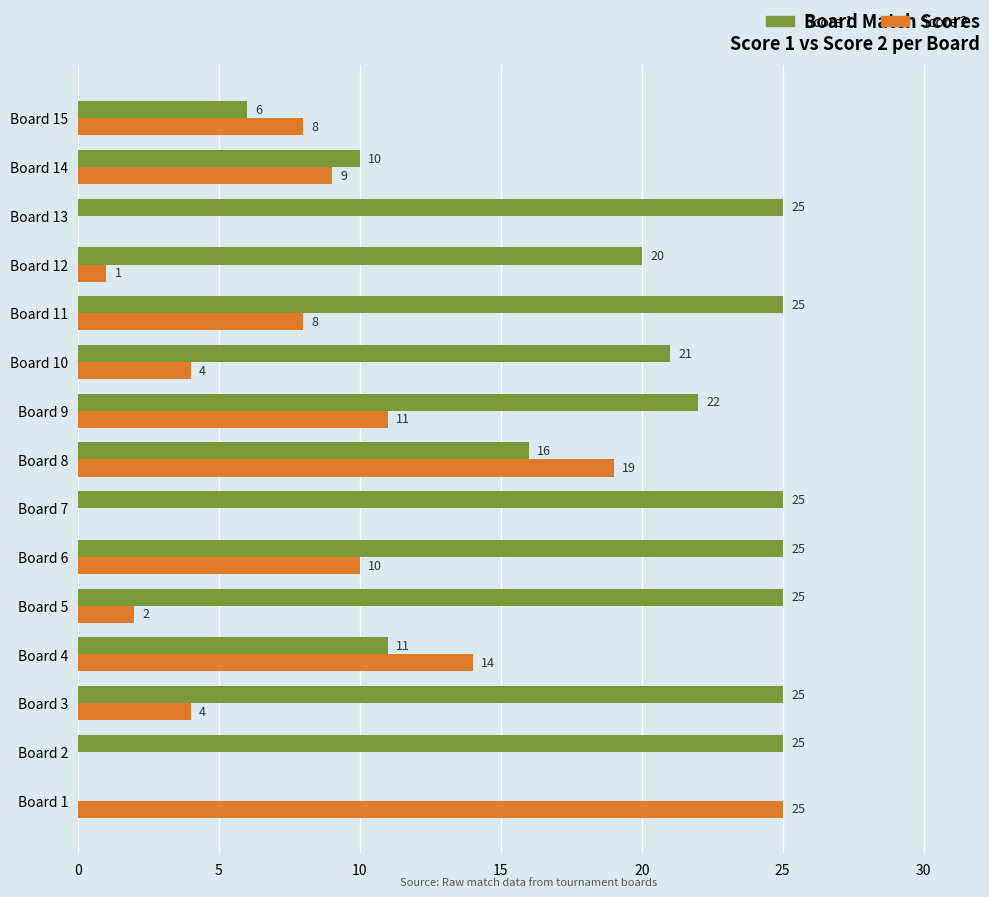

What is the highest value of the Score 1 series?

25